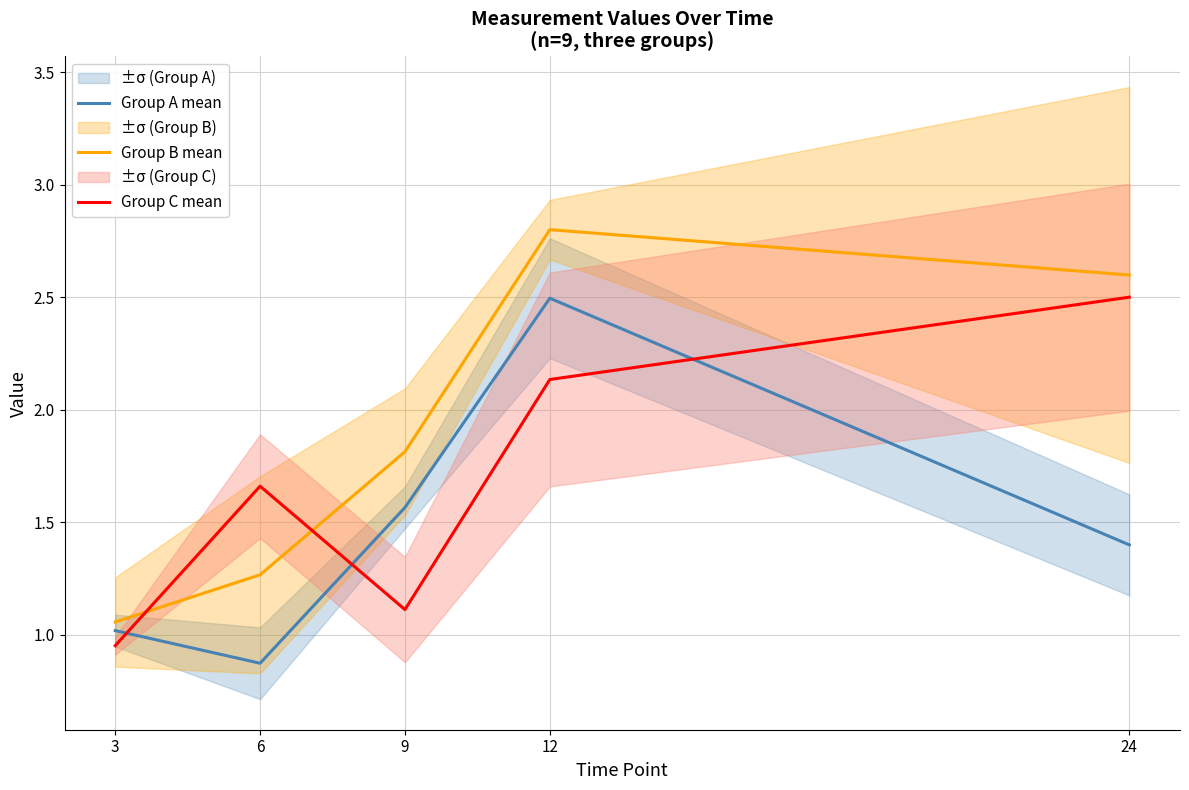

Which series has the largest total across all categories?

Group B mean